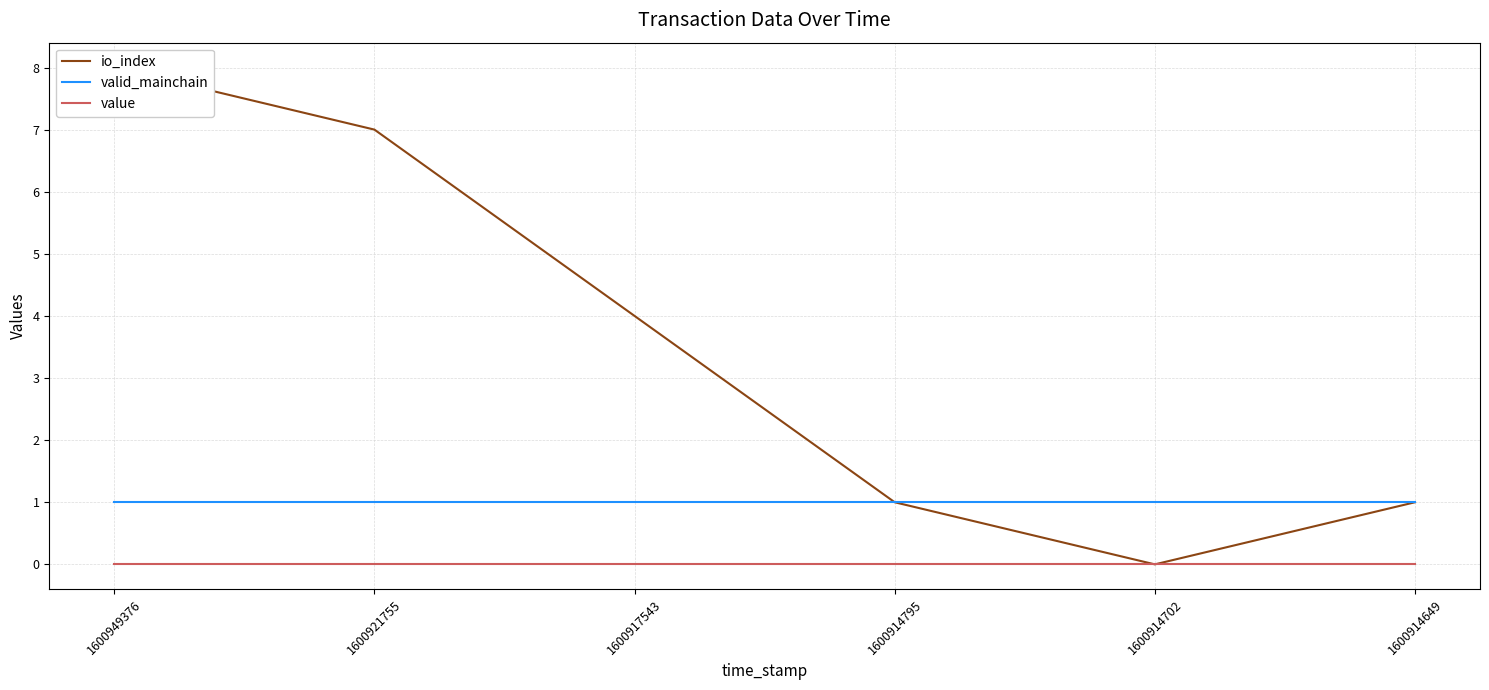

Read the io_index value at 1600949376.

8.0